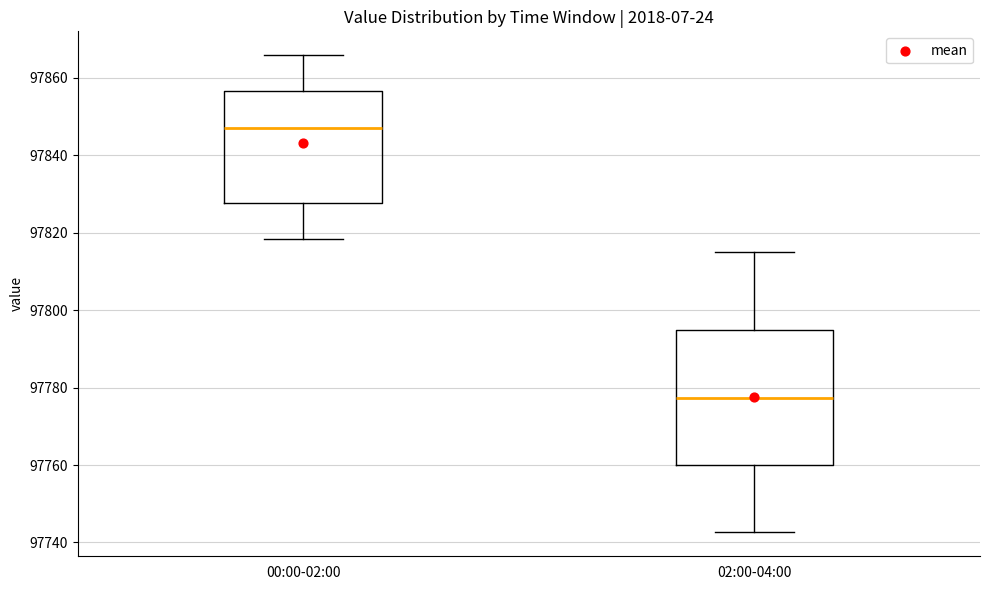

Which box's median line is the highest?

00:00-02:00